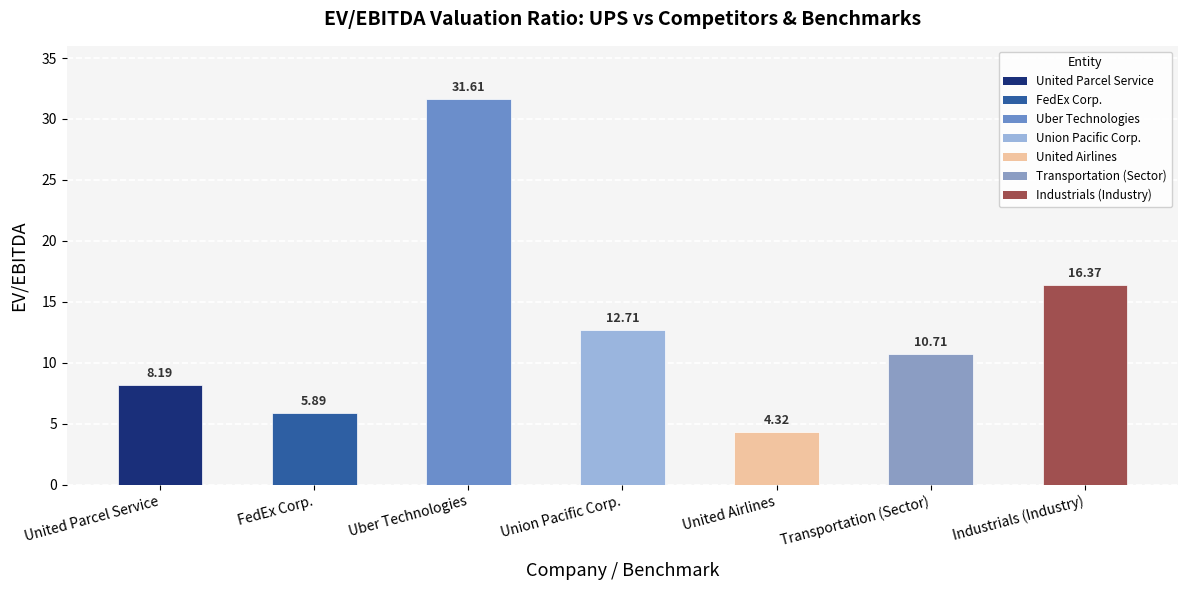

What is the approximate value at Union Pacific Corp.?

12.7